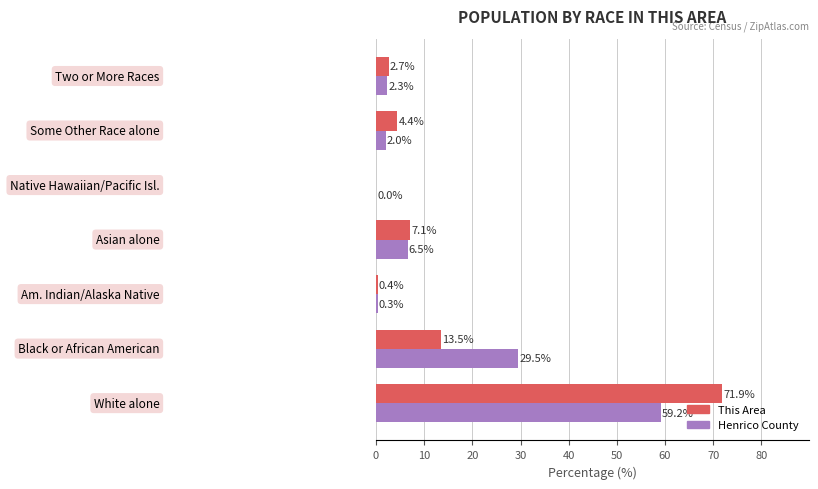

What is the sum of all This Area values?

100.0